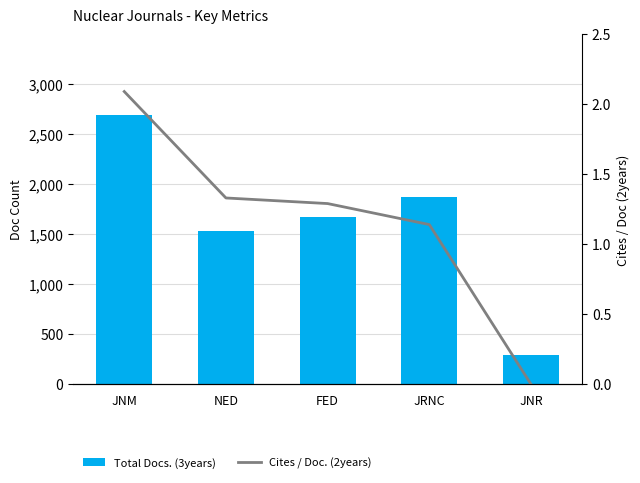

What is the total value across all series at JNM?

2698.1